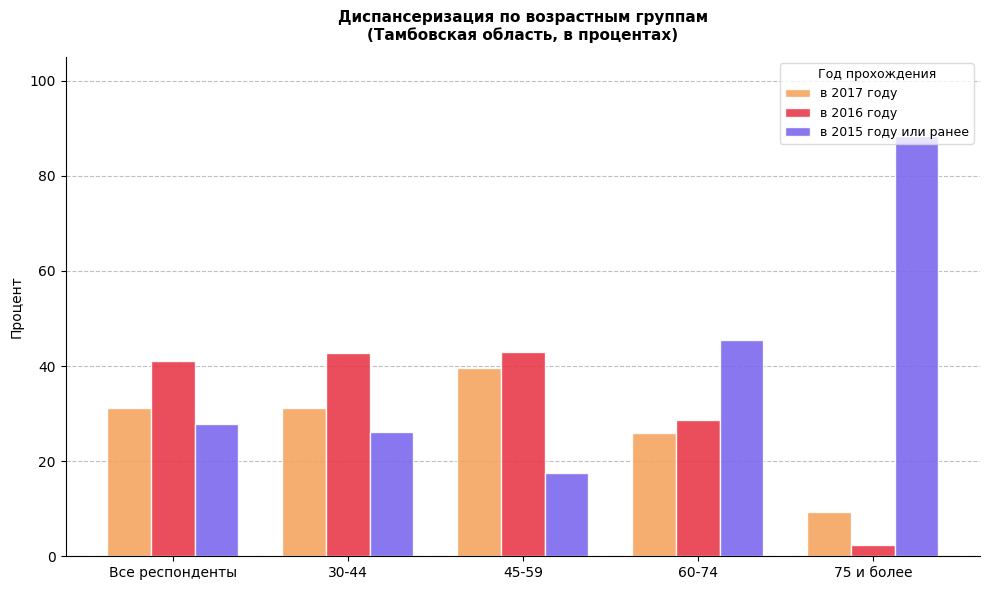

What is the highest value of the в 2016 году series?

43.0